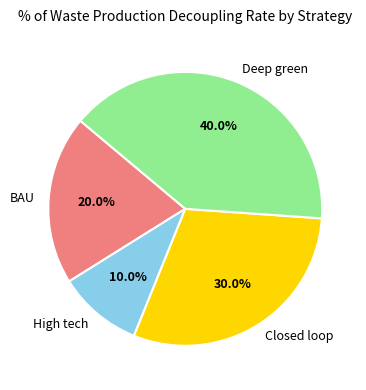

To the nearest percent, what portion does Deep green represent?

40%